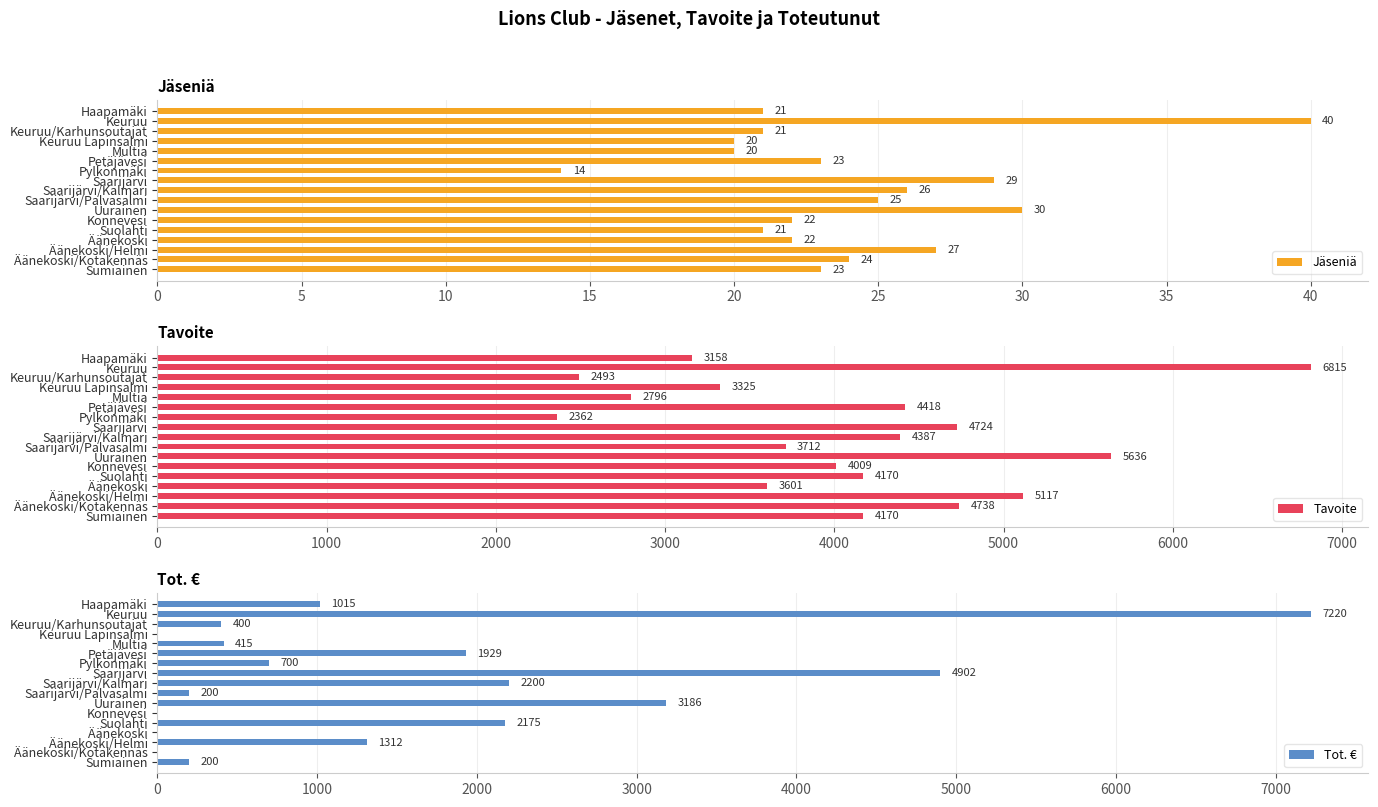

How many data points in Tavoite are above 4170?

7